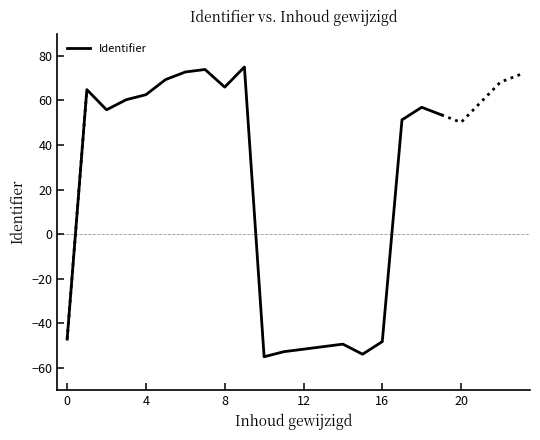

How many positive values are there?

12